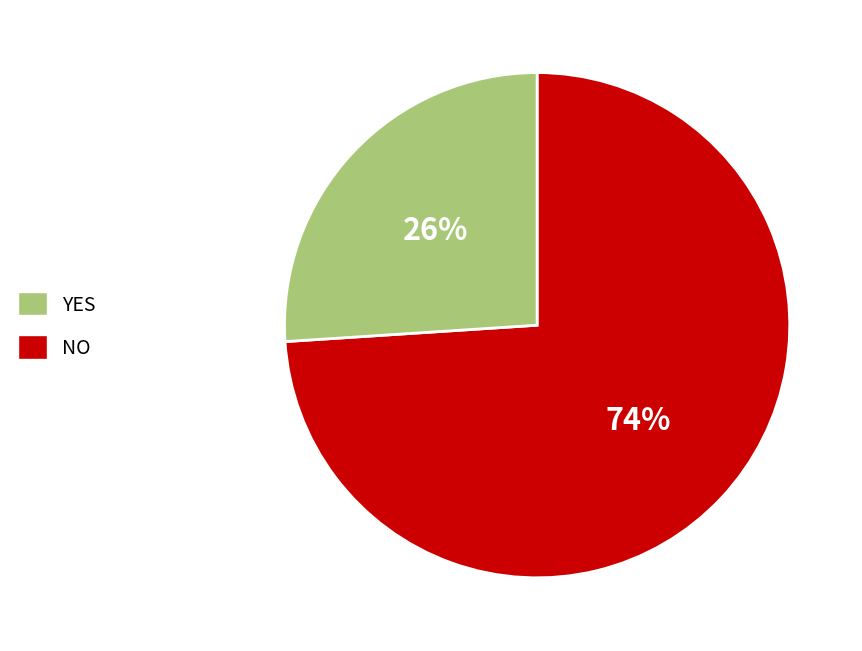

Is there a majority slice in this chart?

Yes